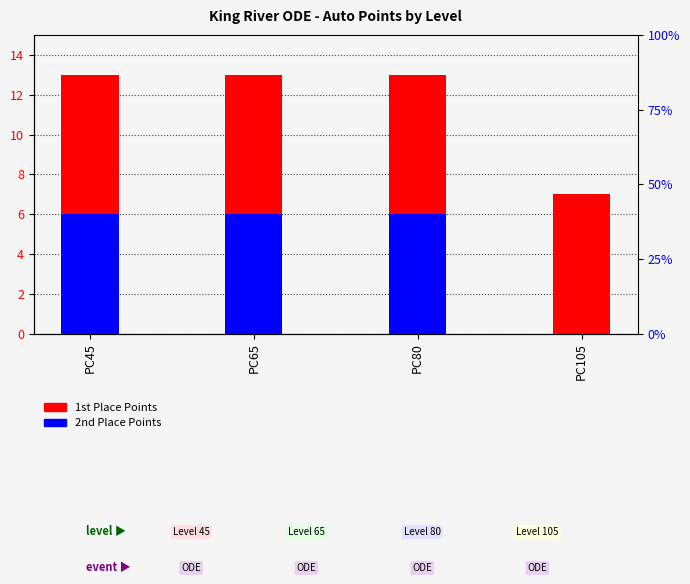

The value of 1st Place Points at PC65 is 7. True or false?

True